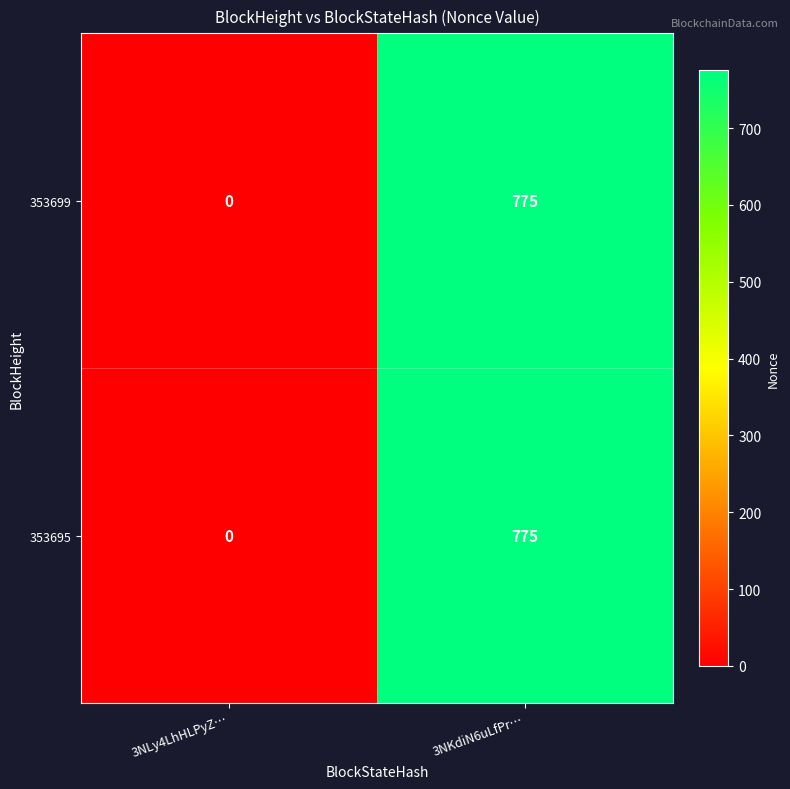

What is the average value of the 353695 series?

388